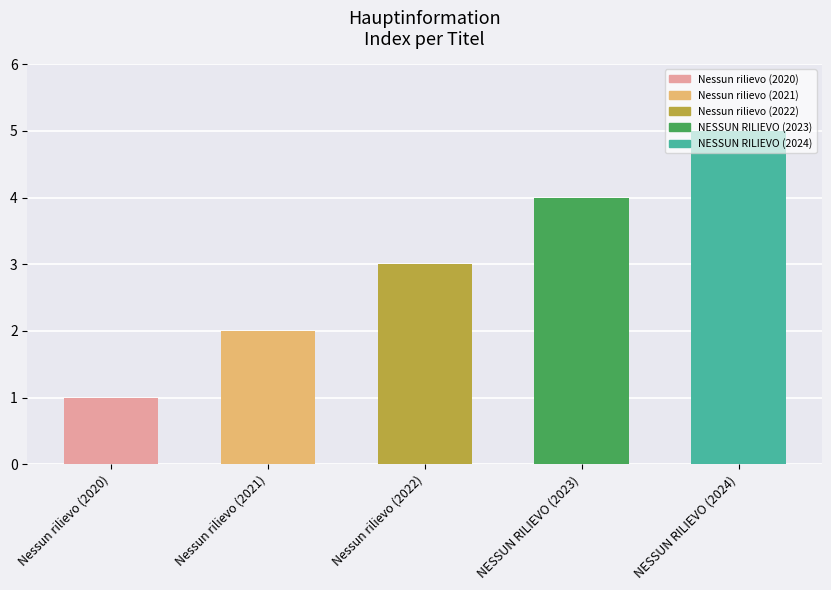

Is it true that the value at Nessun rilievo (2021) is 4?

False